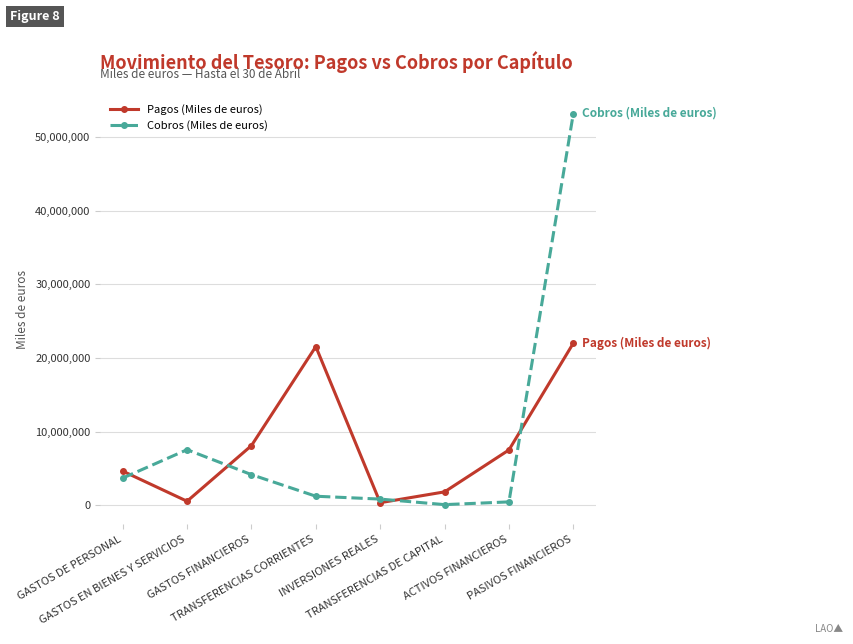

What are all the series names shown in the legend?

Pagos (Miles de euros), Cobros (Miles de euros)